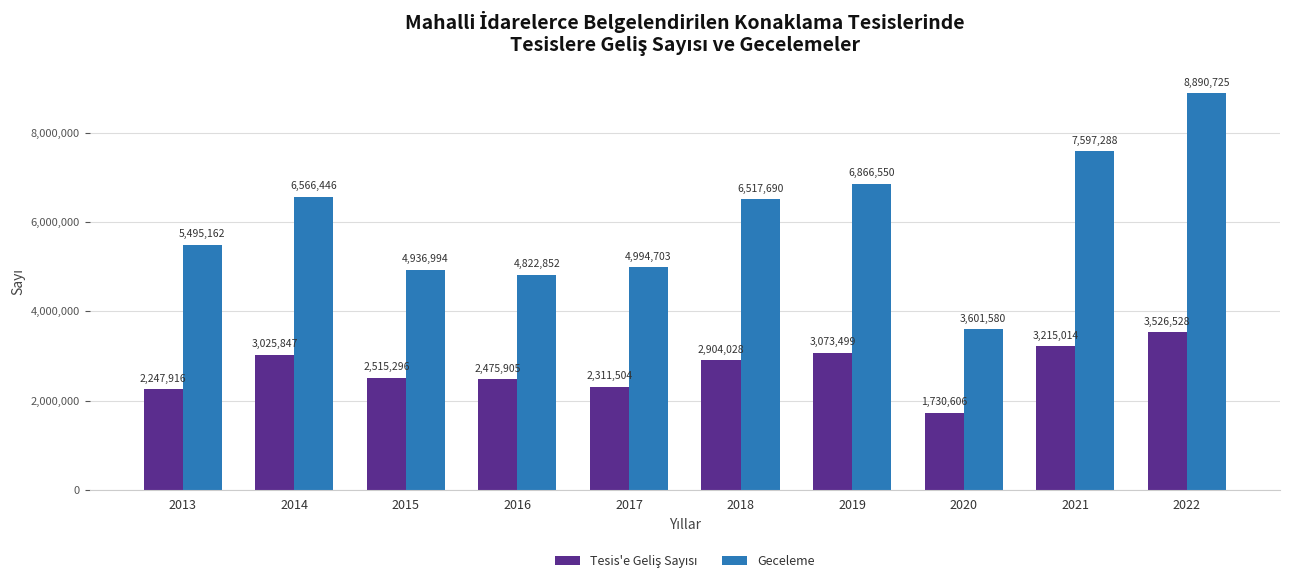

List the labels in order of Geceleme value, largest first.

2022, 2021, 2019, 2014, 2018, 2013, 2017, 2015, 2016, 2020